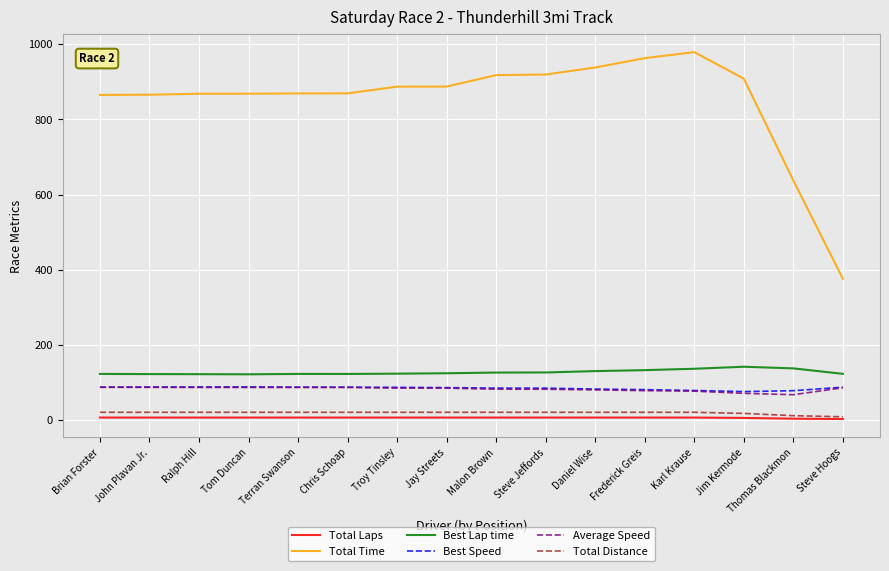

The value of Best Speed at Chris Schoap is 139.7. True or false?

False